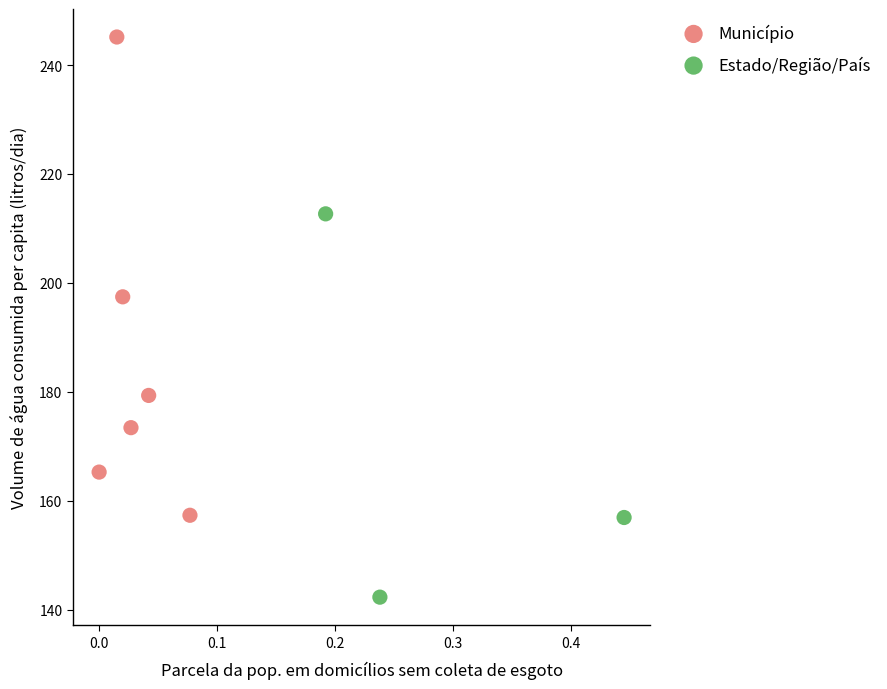

Which series contains the lowest Y value?

Estado/Região/País